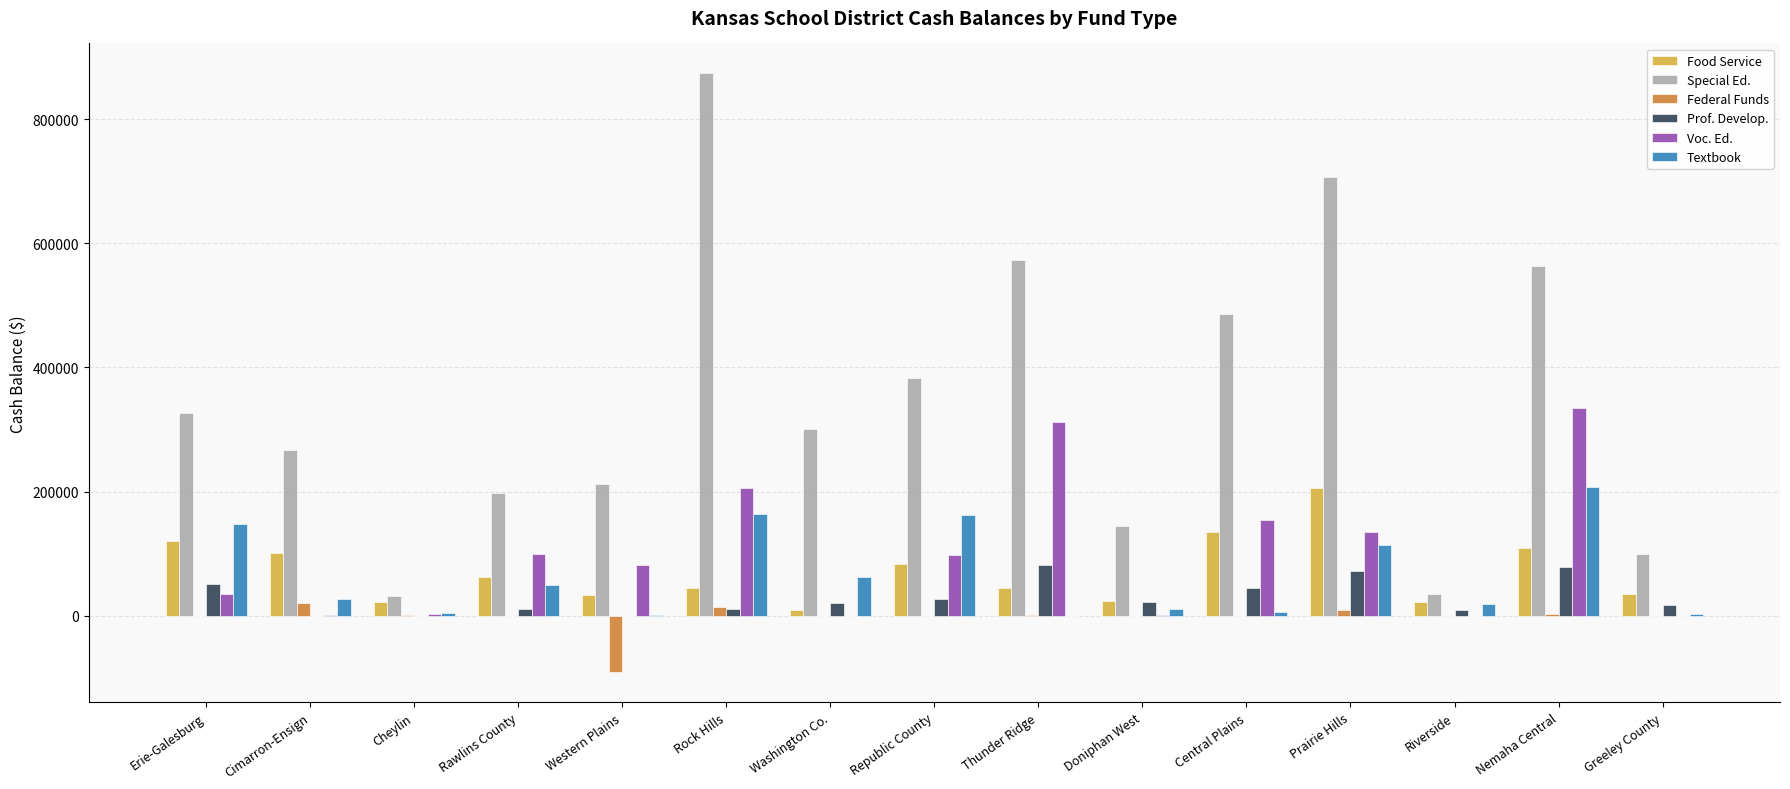

At which category does the chart reach its peak across all series?

Rock Hills